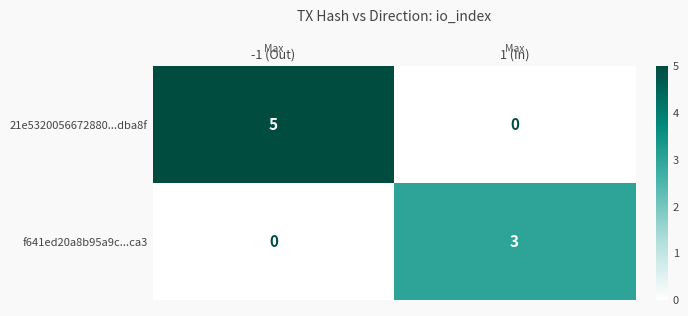

Reading left to right, extract all data points from this chart.

21e5320056672880...dba8f: 5	0
f641ed20a8b95a9c...ca3: 0	3